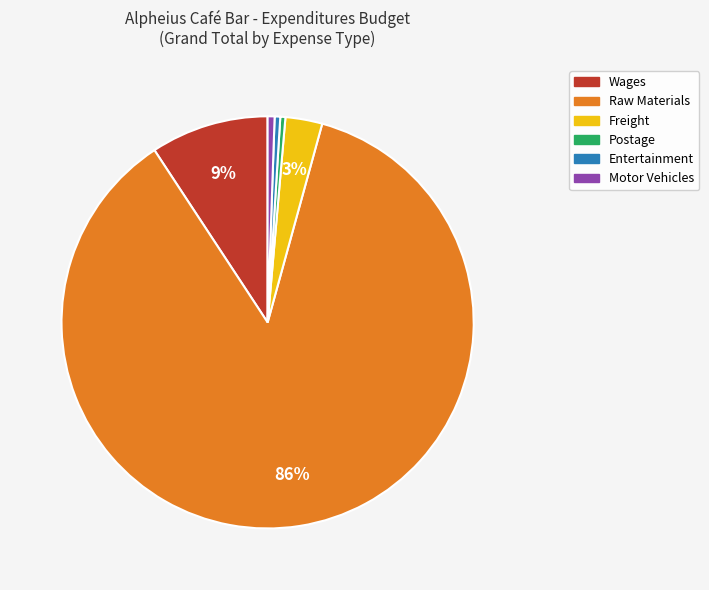

Is the sum of Entertainment and Motor Vehicles greater than half?

No